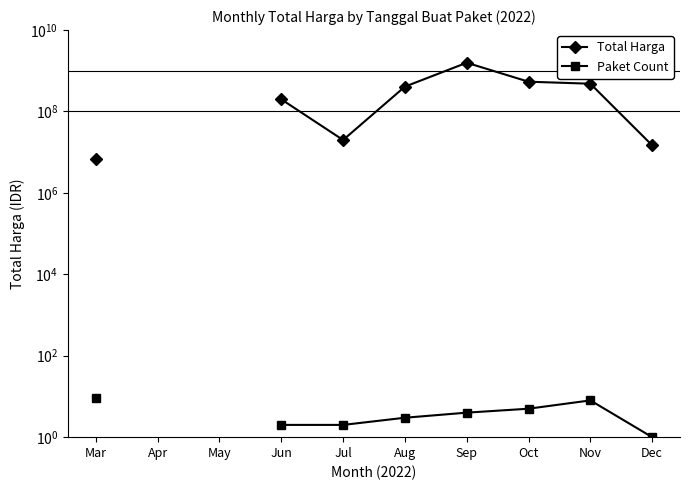

List the series in order of their peak value, lowest first.

Paket Count, Total Harga